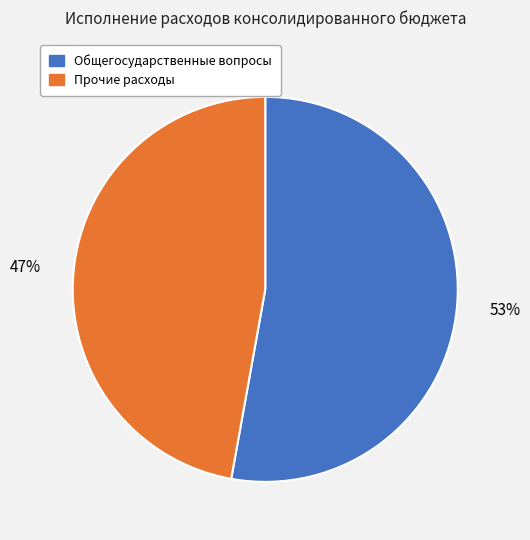

Which category has the smallest portion of the pie?

Прочие расходы